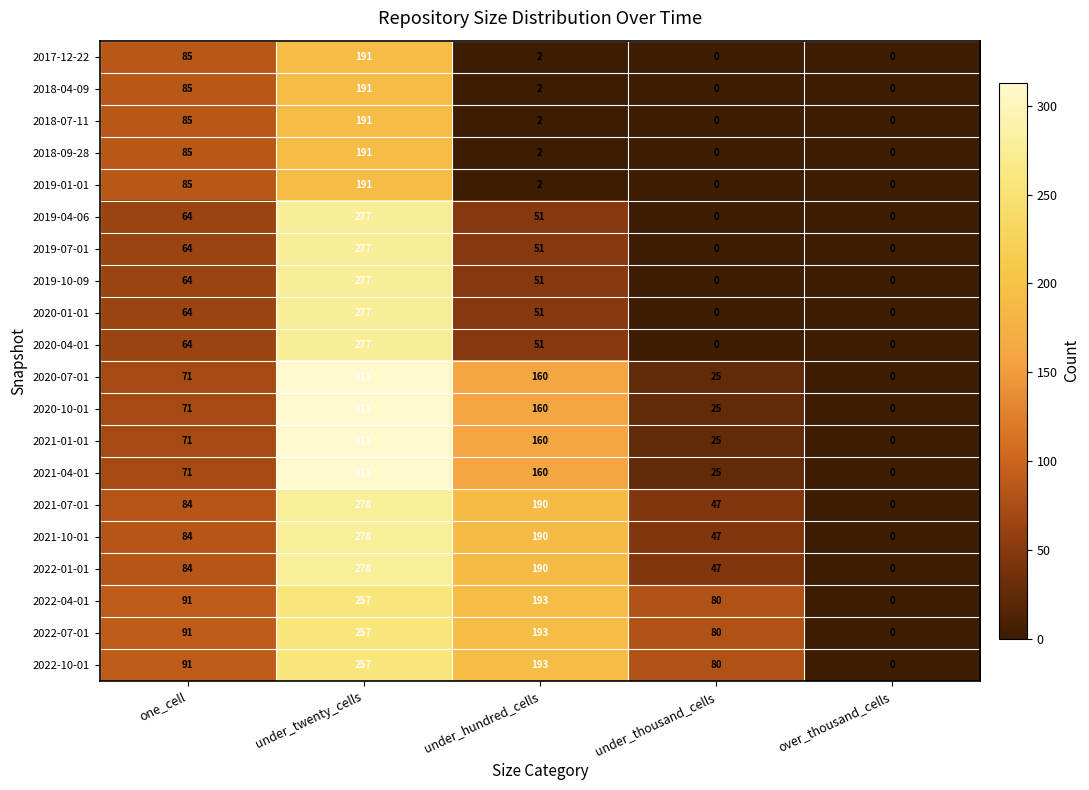

What is the approximate value of 2021-01-01 at under_twenty_cells?

313